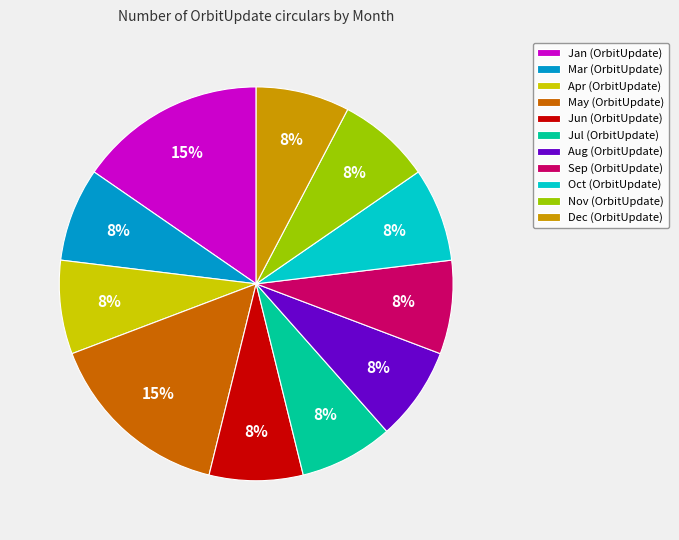

To the nearest percent, what is the average slice percentage?

9%